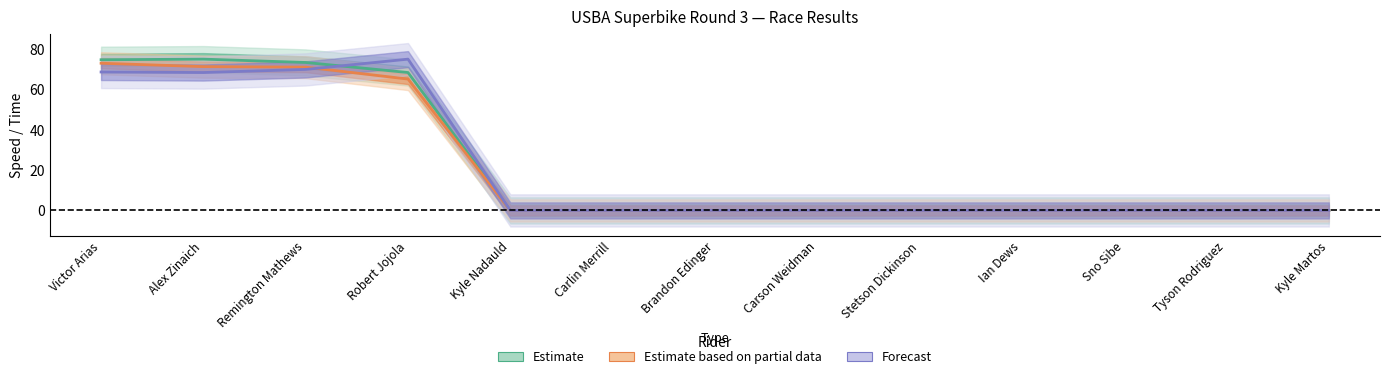

Which series has the largest total across all categories?

Estimate